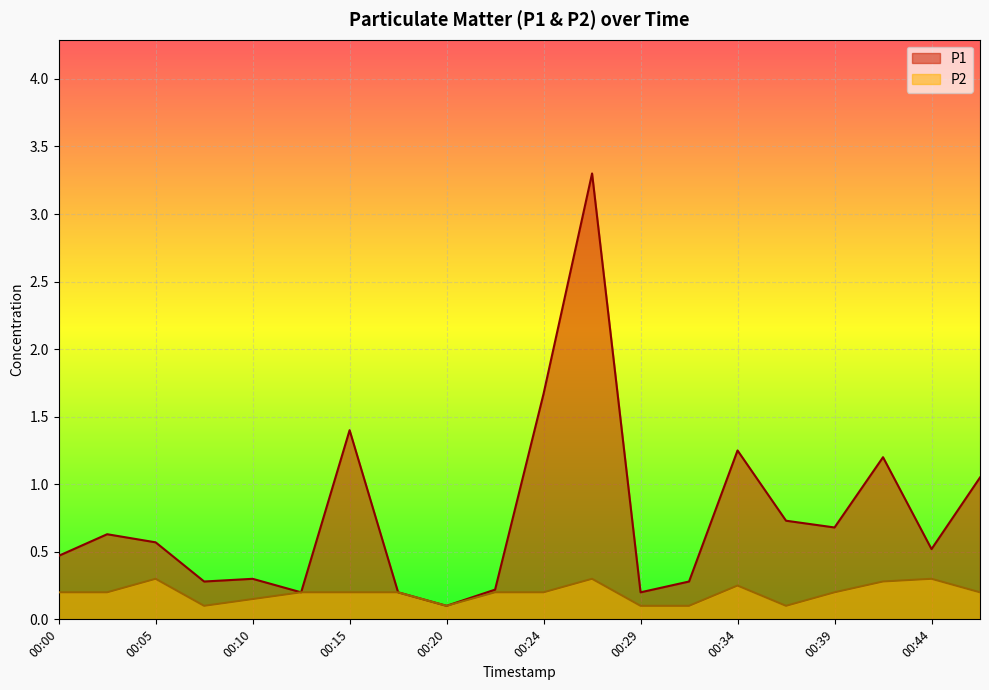

Where is the first local minimum for P2?

00:07